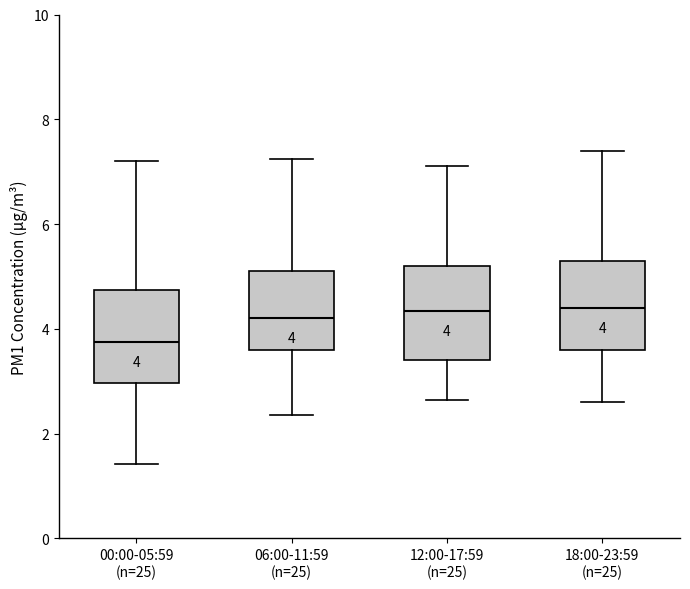

Which box's median line is the lowest?

00:00-05:59 (n=25)